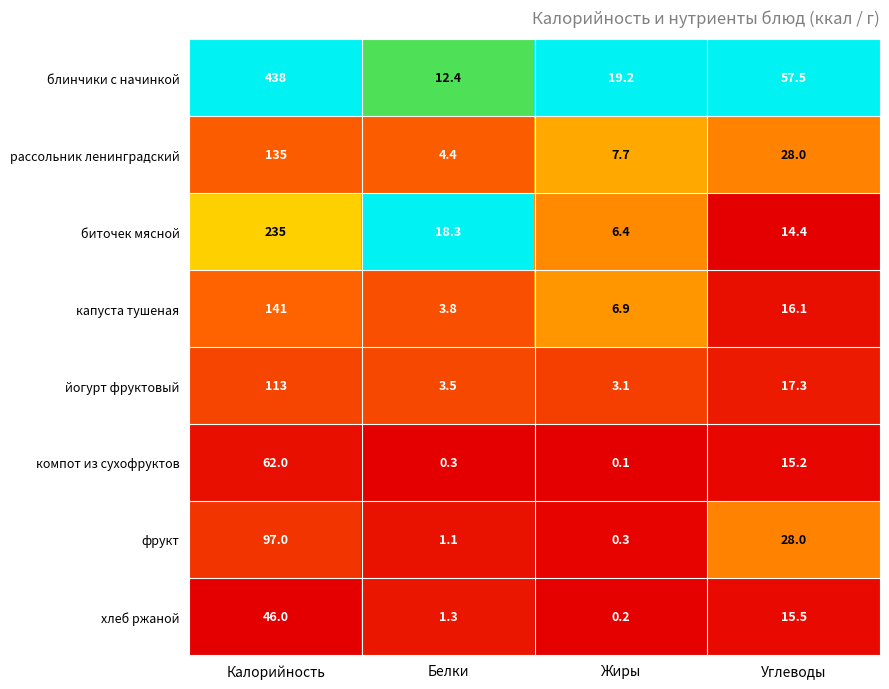

What is the total value across all series at Жиры?

43.9